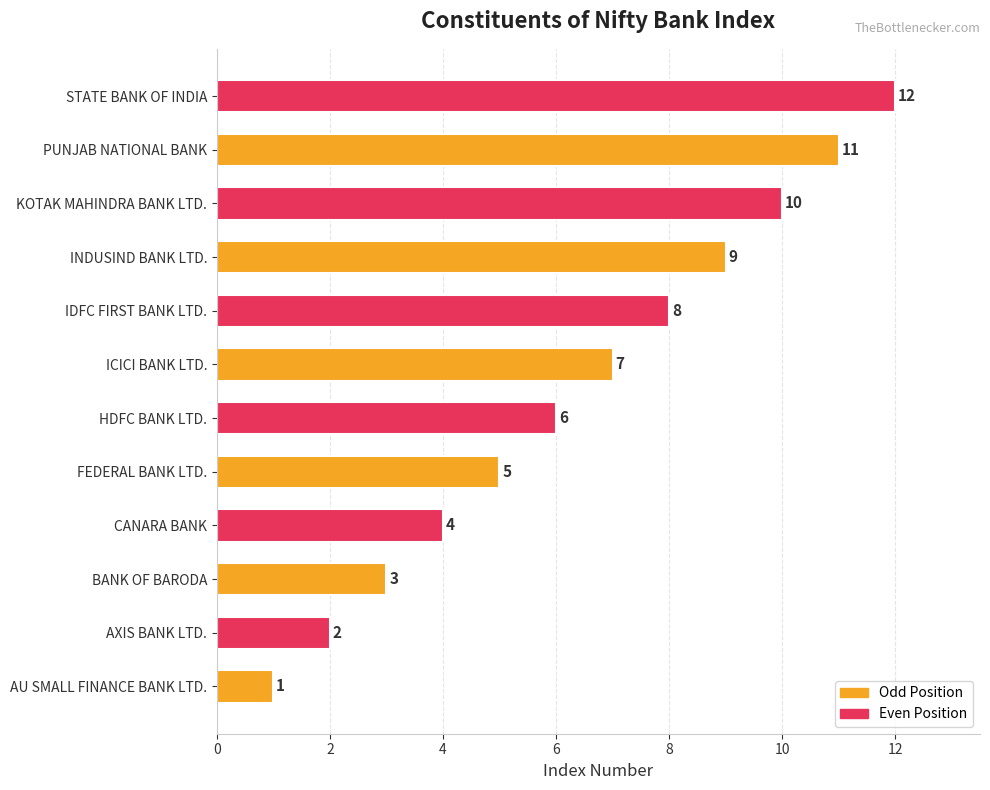

What is the change in value from CANARA BANK to INDUSIND BANK LTD.?

+5